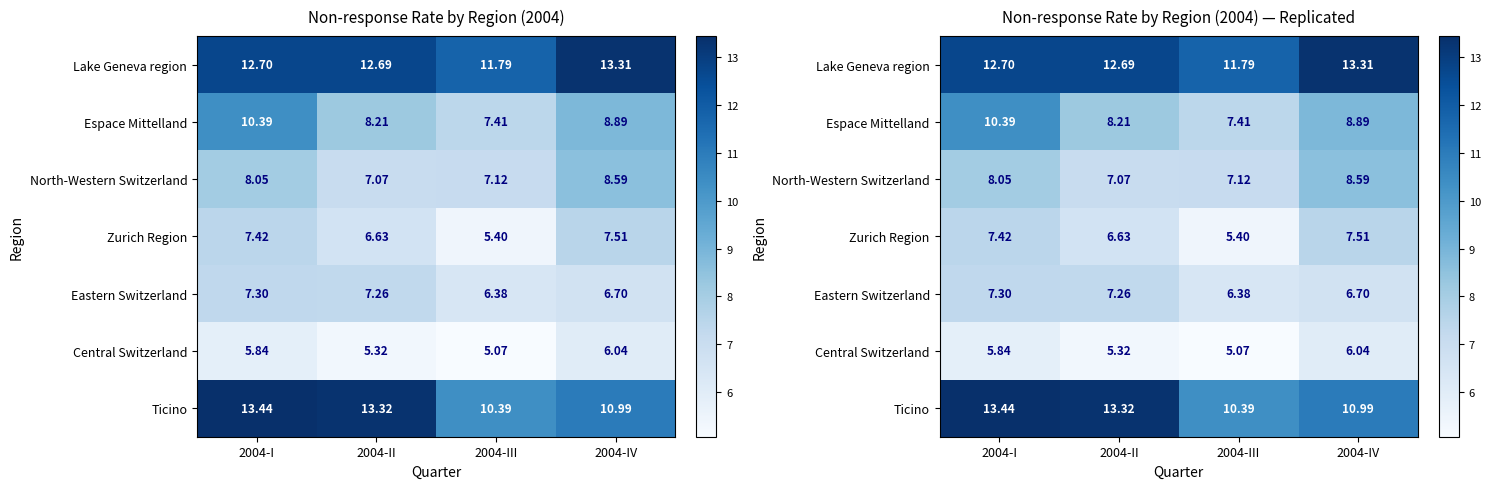

What is the spread (max minus min) of values at 2004-IV?

7.3